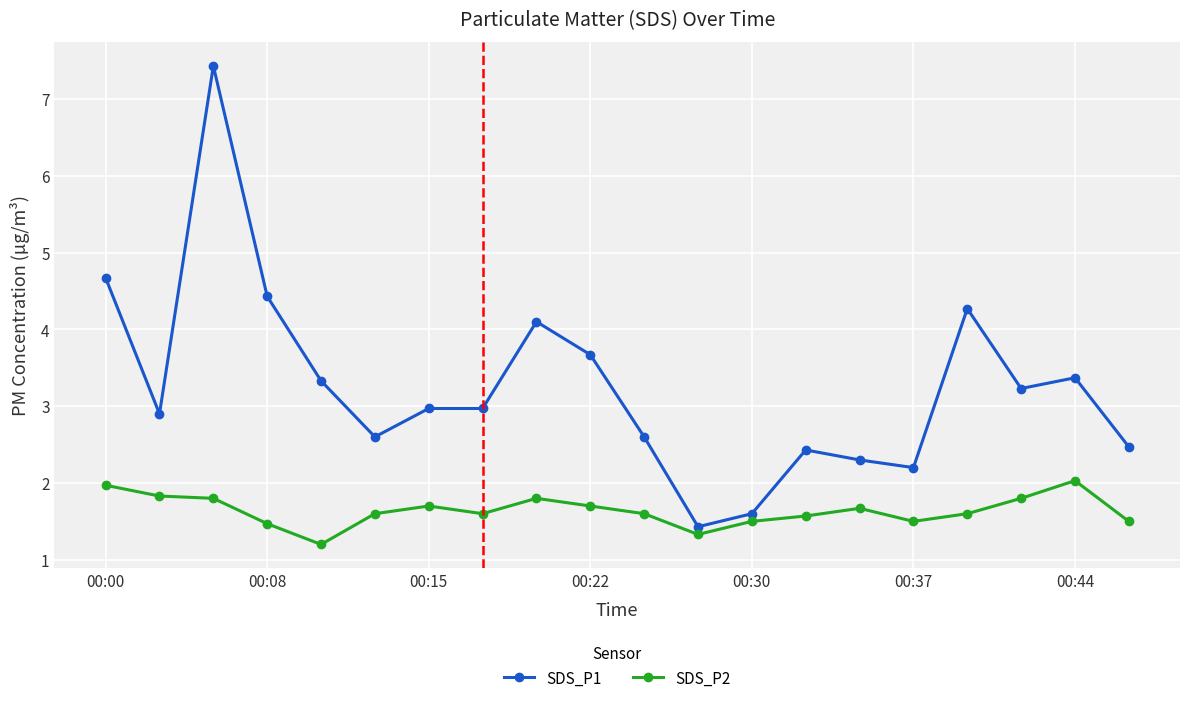

Which series has the largest range (max minus min)?

SDS_P1